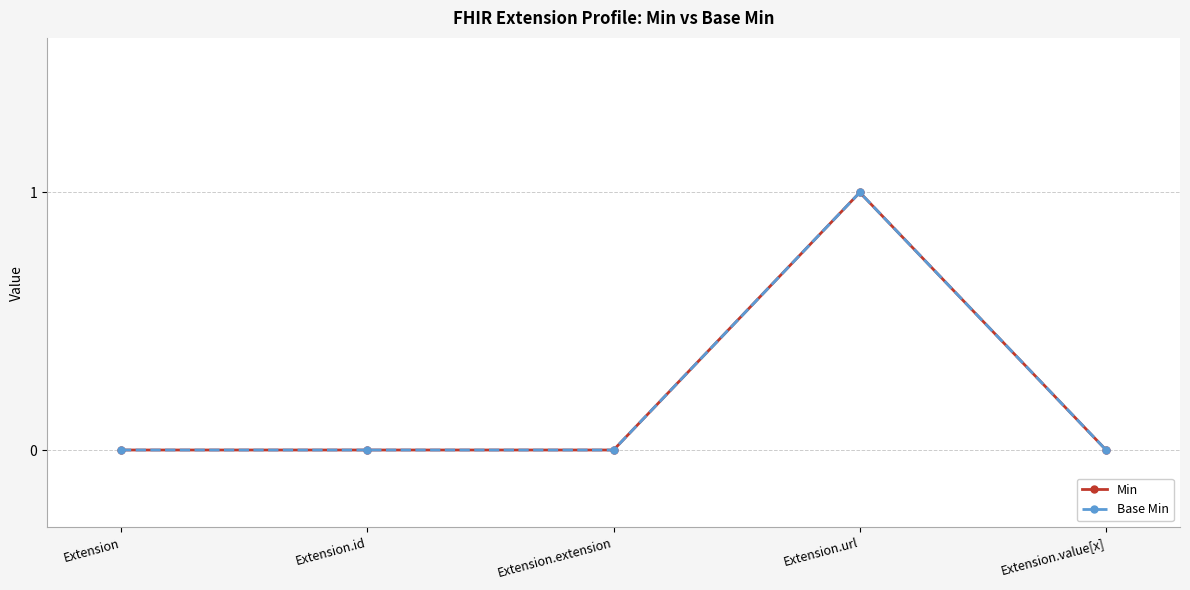

In Base Min, how many points are higher than both neighbors (excluding endpoints)?

1